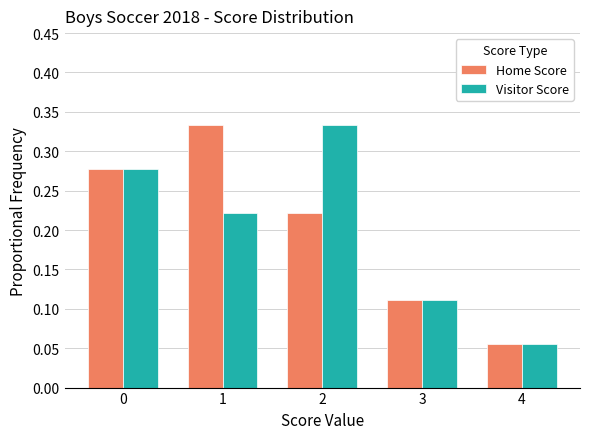

Where is Visitor Score nearest to the value 0?

4